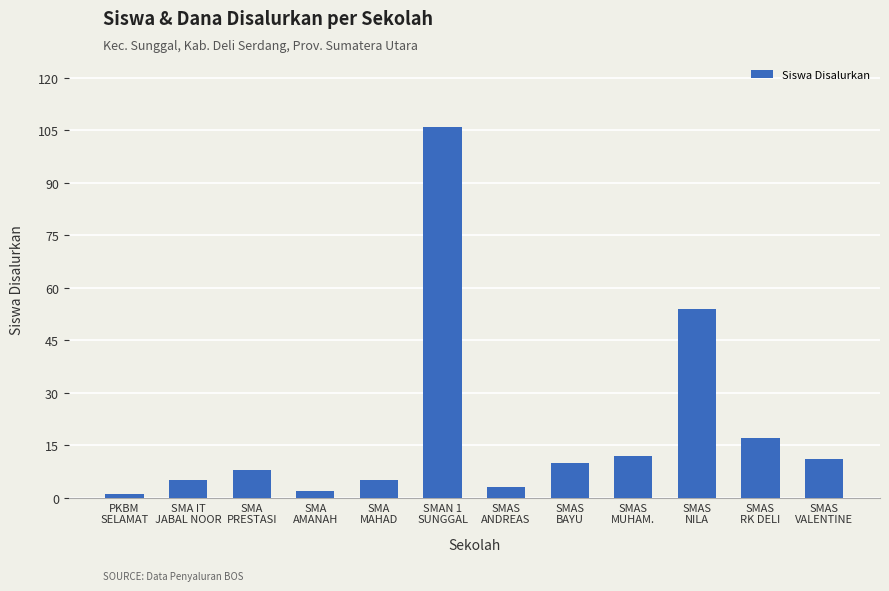

True or false: the data shows 12 at SMAS
MUHAM..

True